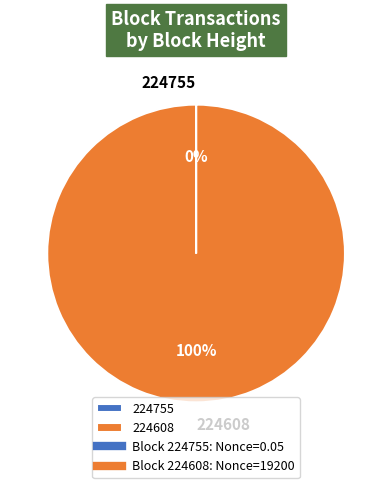

True or false: 224608 accounts for 86% of the total.

False